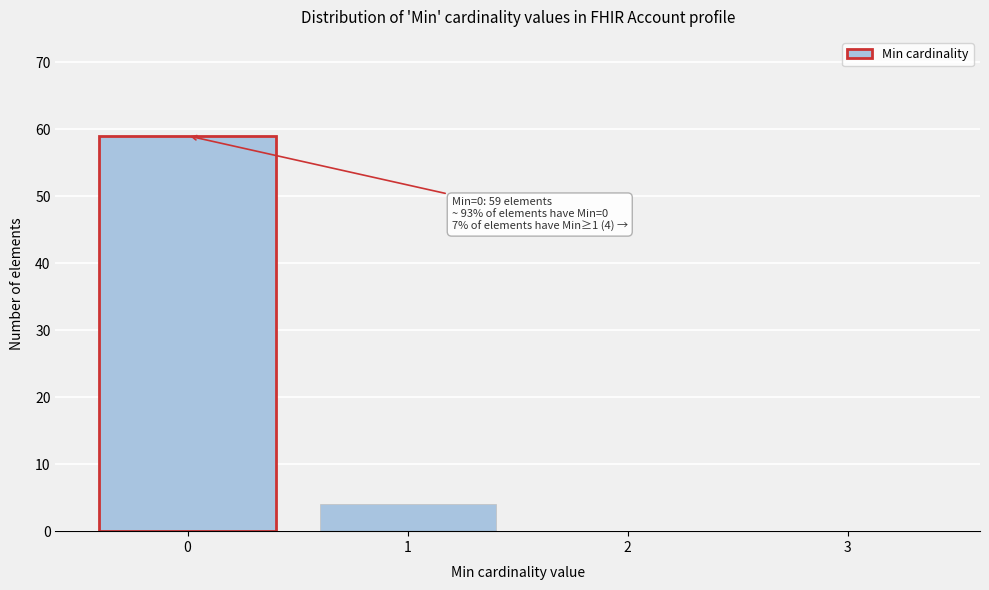

Reading left to right, extract all data points from this chart.

0=59	1=4	2=0	3=0